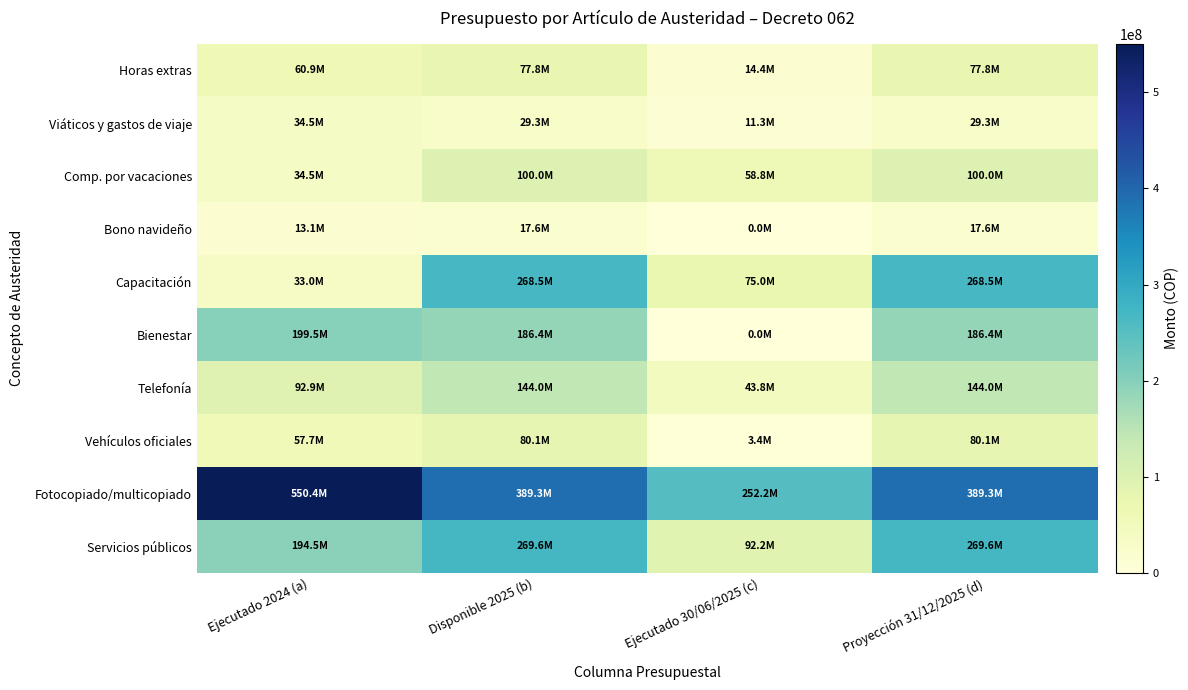

At how many categories does at least one series exceed 199114283?

4